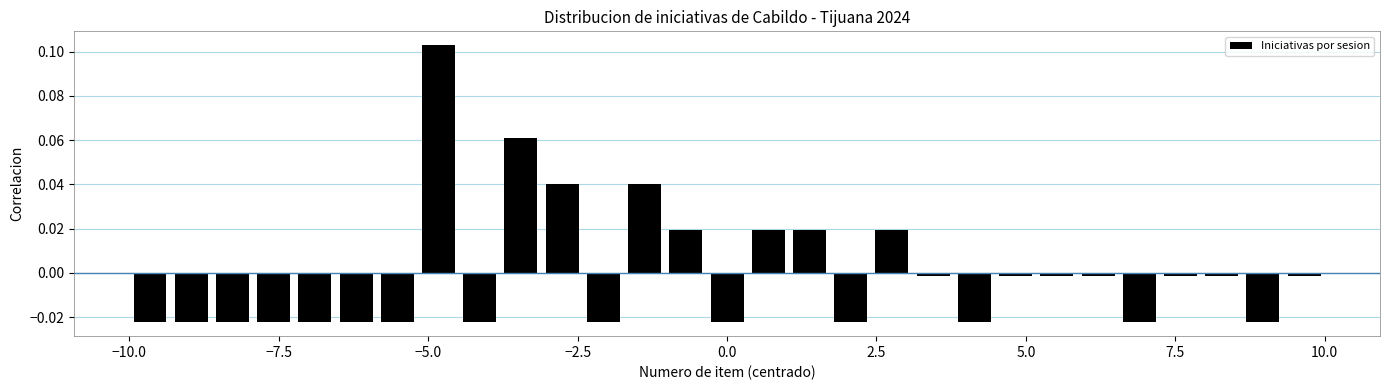

Around what value on the x-axis is the tallest bar? Give the approximate position of its centre, as read against the axis.

-5.0